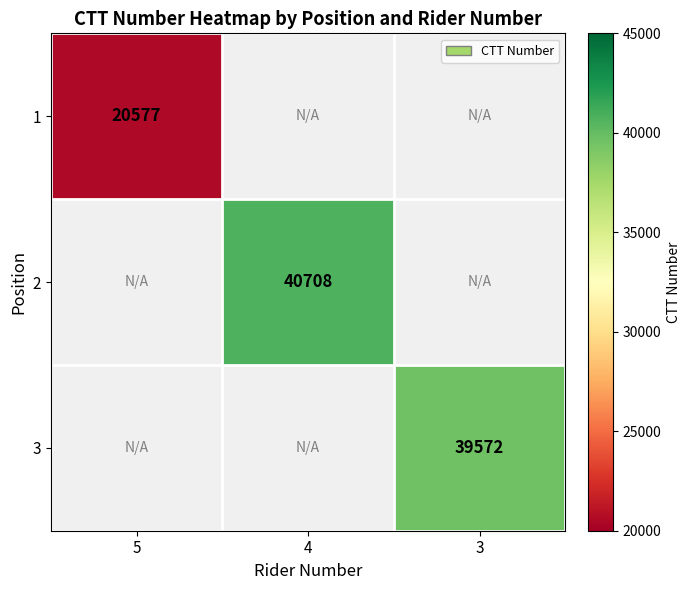

What is the maximum value shown in the chart?

40708.0